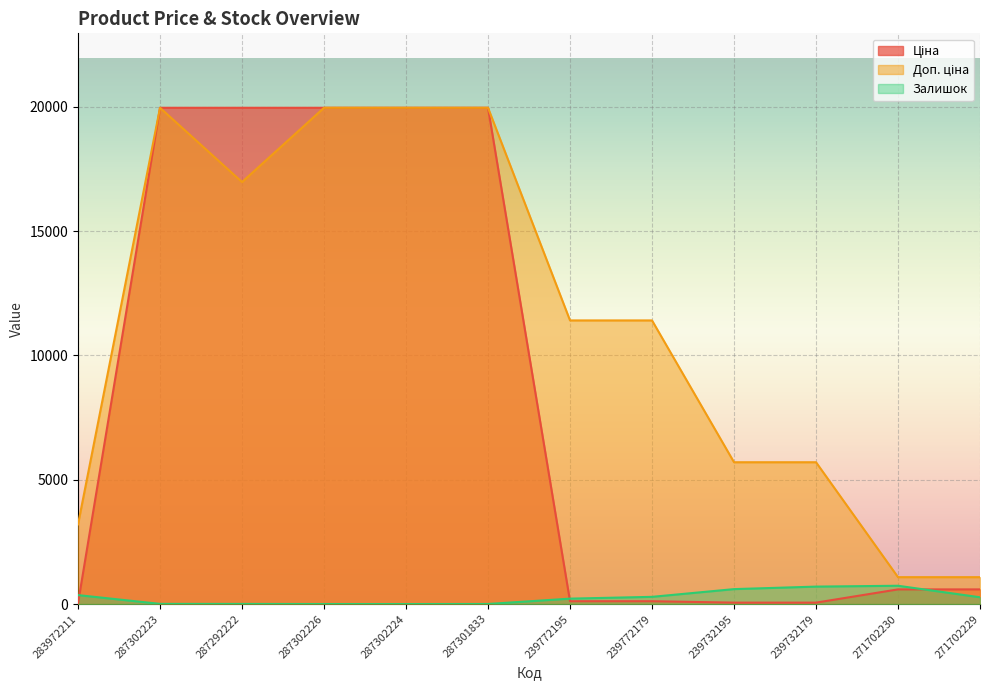

Where does the Доп. ціна series first go above 11410?

287302223